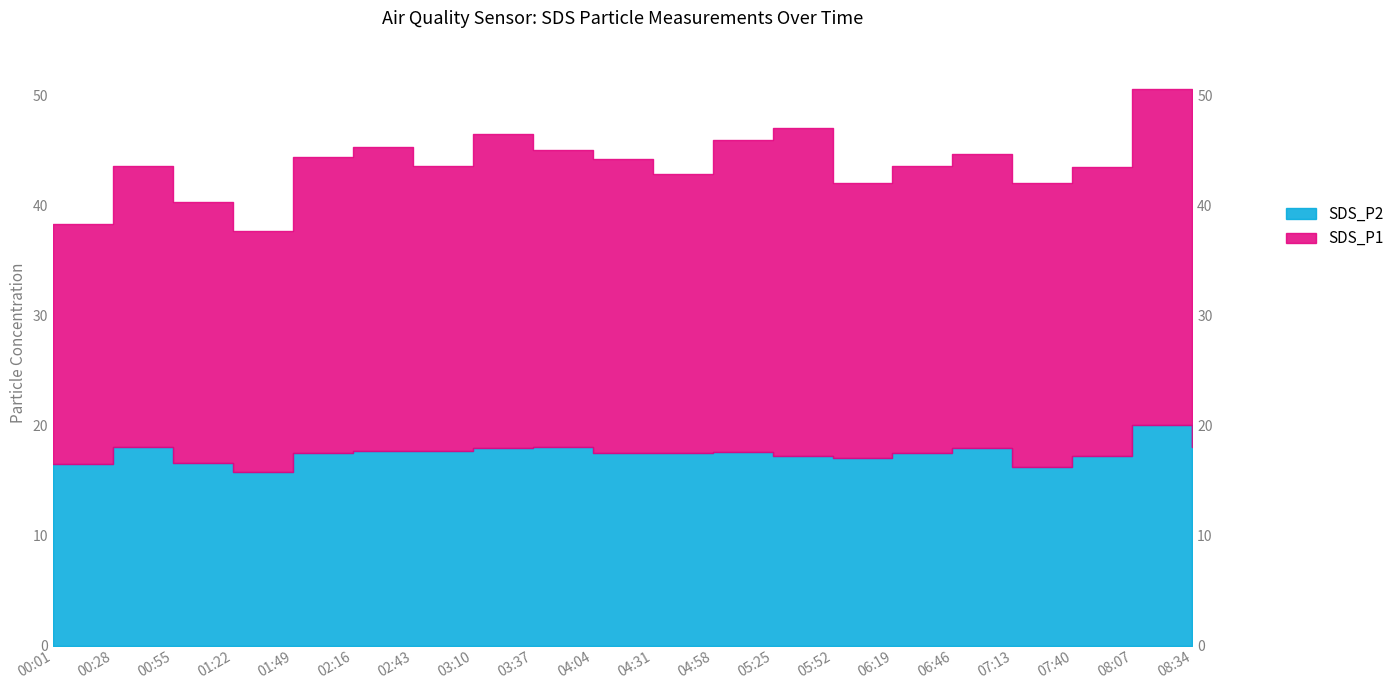

Where is the first local maximum?

00:28